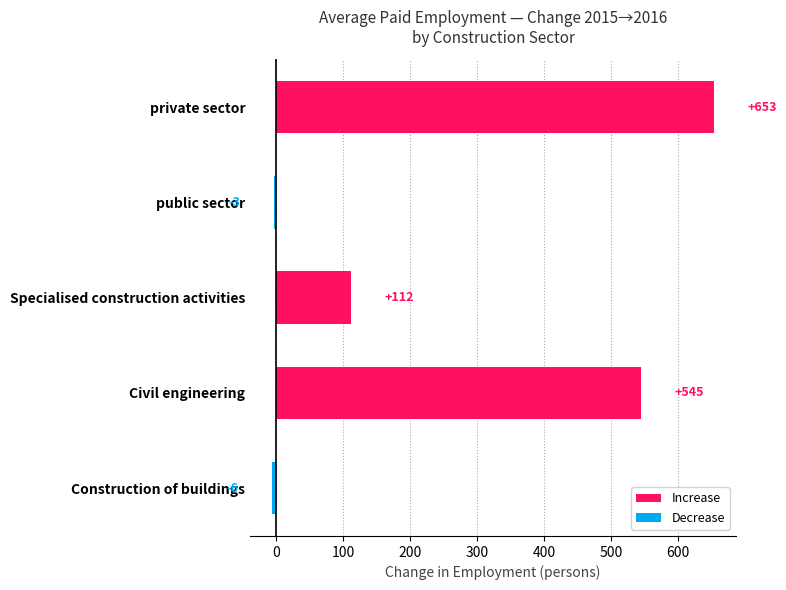

The chart shows a value of 221 at private sector. True or false?

False